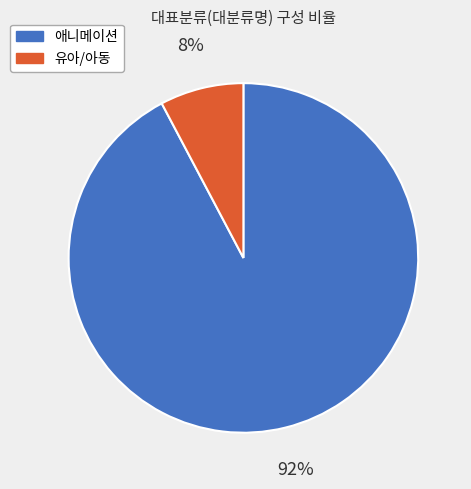

Do 애니메이션 and 유아/아동 together represent more than half of the pie?

Yes